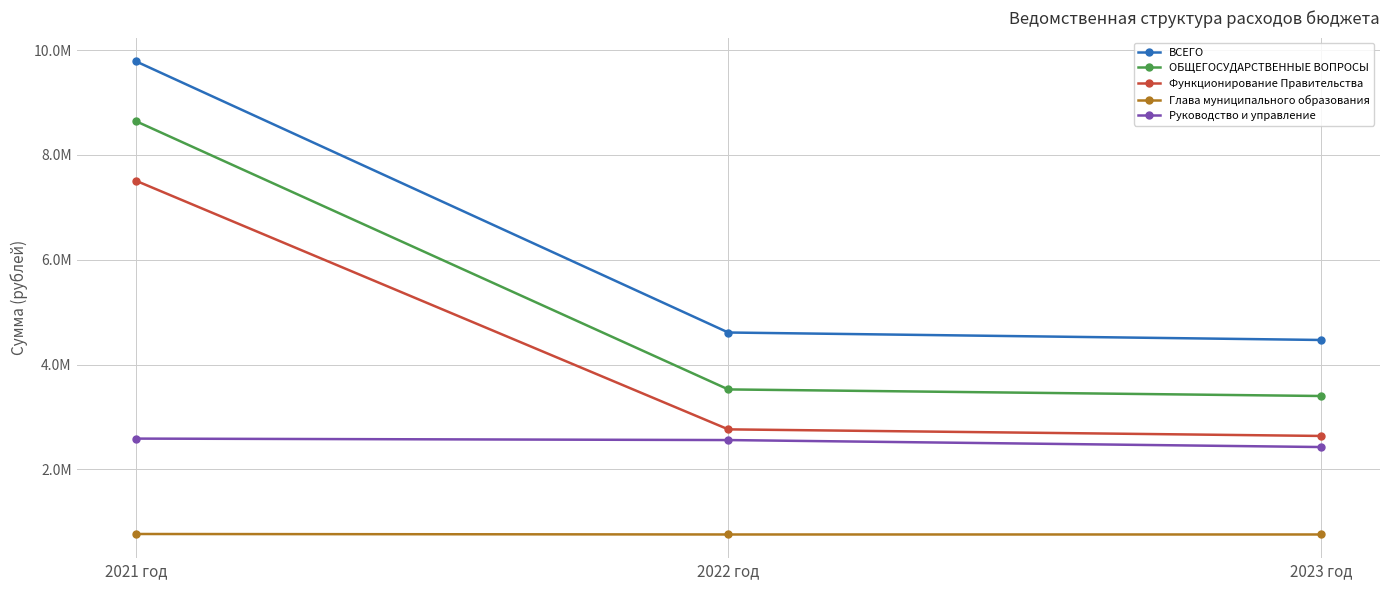

List the series in order of their overall mean, highest first.

ВСЕГО, ОБЩЕГОСУДАРСТВЕННЫЕ ВОПРОСЫ, Функционирование Правительства, Руководство и управление, Глава муниципального образования